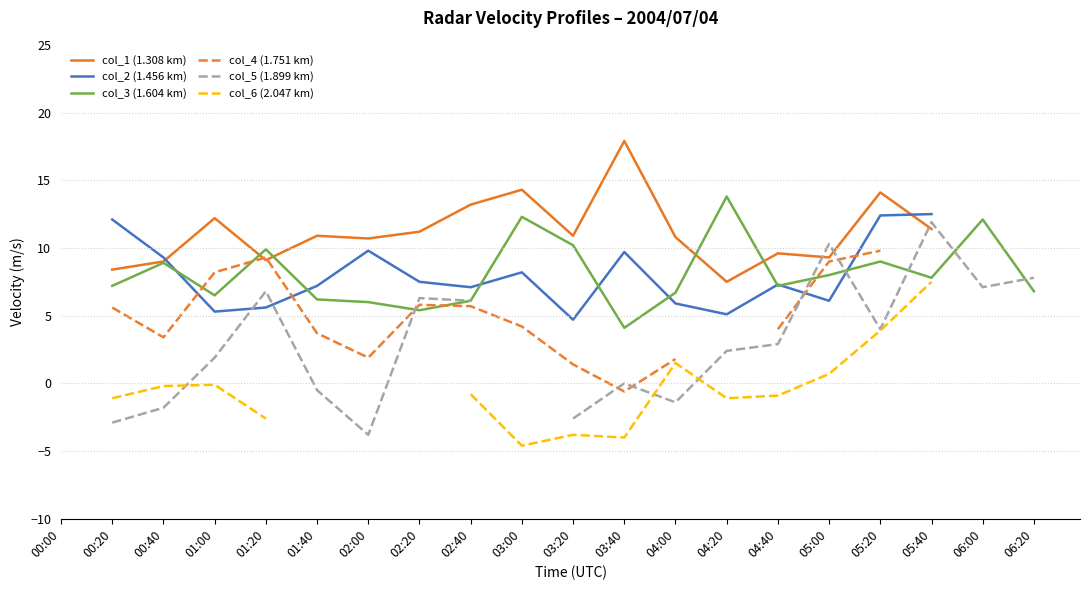

True or false: col_6 (2.047 km) and col_2 (1.456 km) intersect in this chart.

False